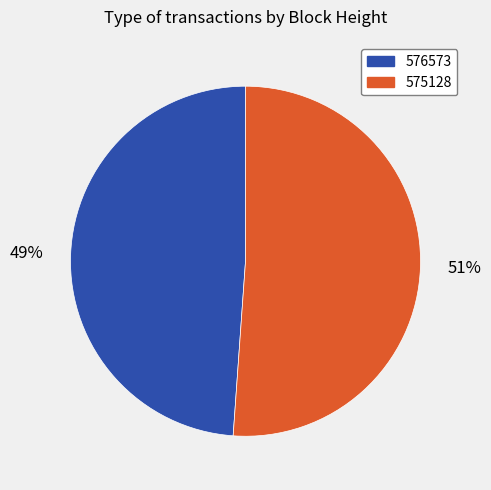

How many segments does this pie chart have?

2